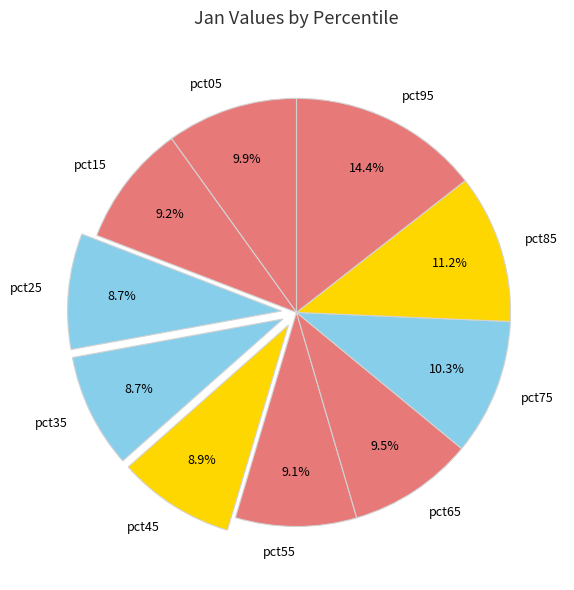

Combined, do pct65 and pct25 account for over 50%?

No